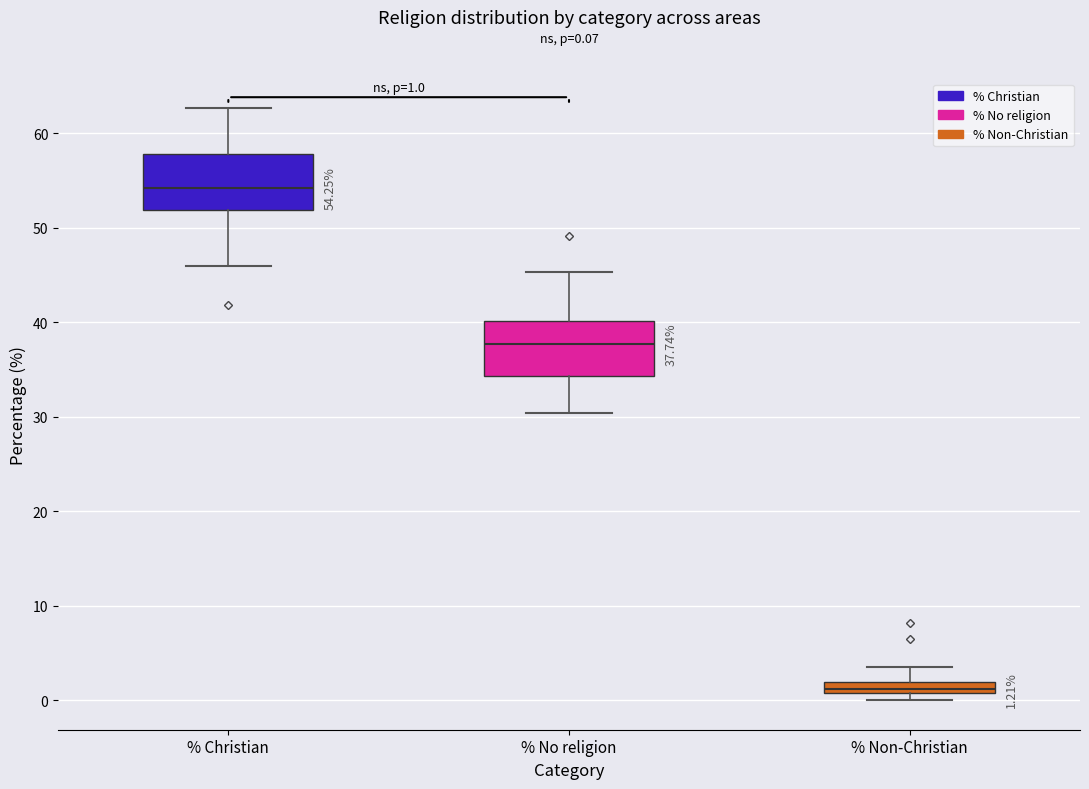

Which box has the lowest median line?

% Non-Christian